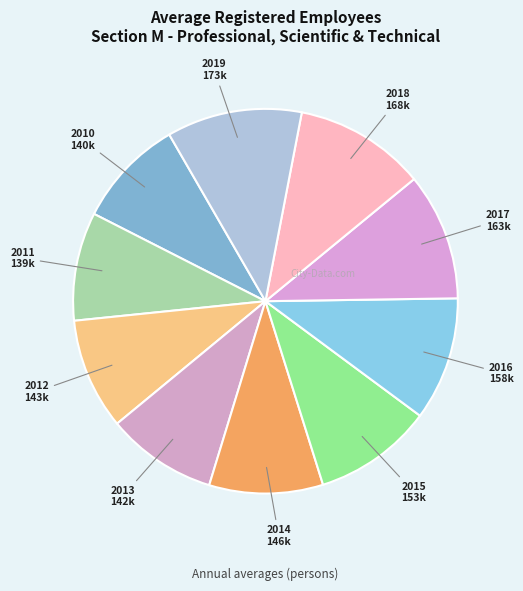

How many segments does this pie chart have?

10